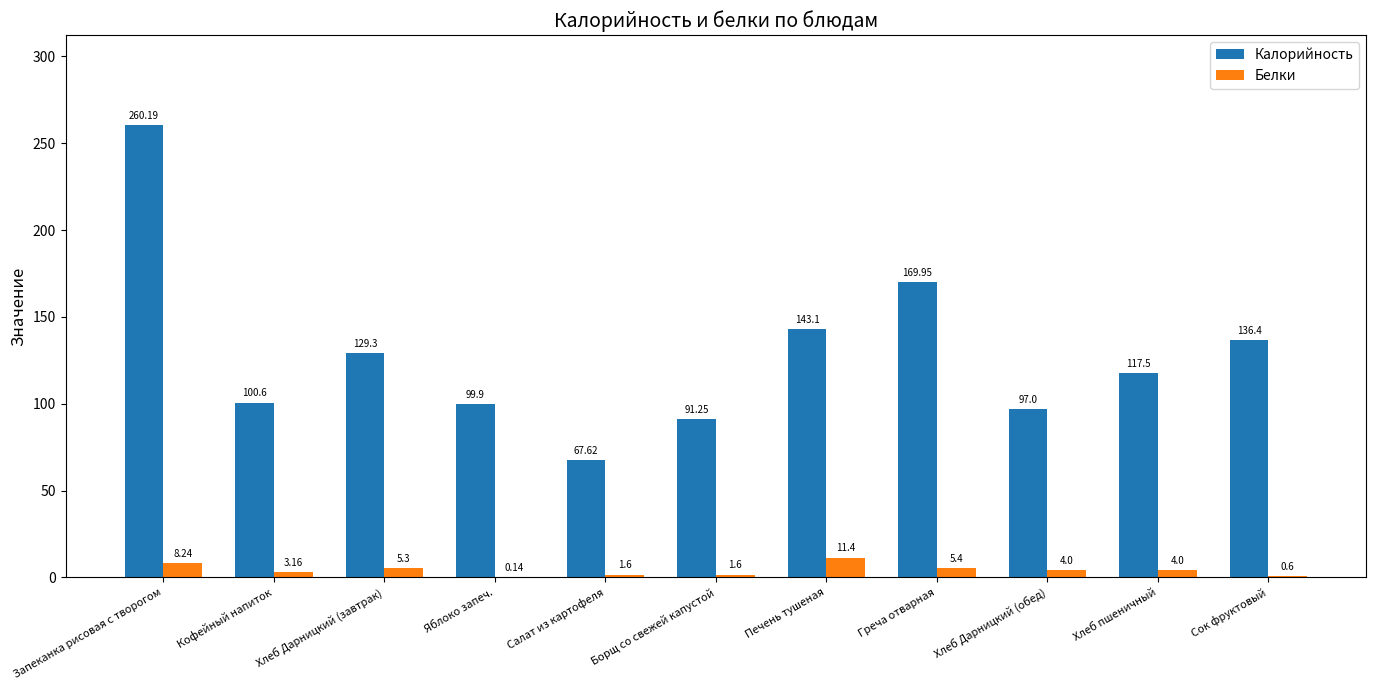

Which series changed the most between Запеканка рисовая с творогом and Хлеб Дарницкий (завтрак)?

Калорийность